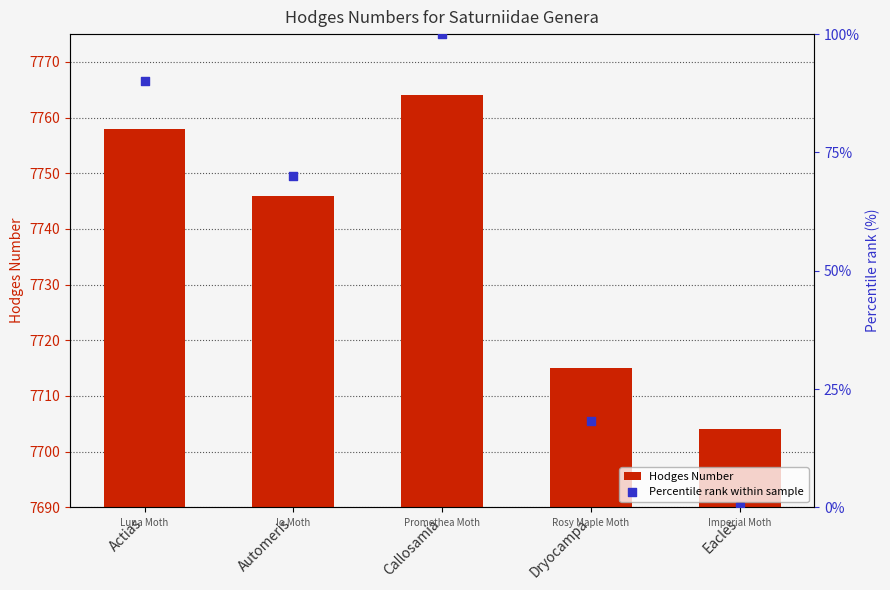

At how many categories does at least one series exceed 5048?

5